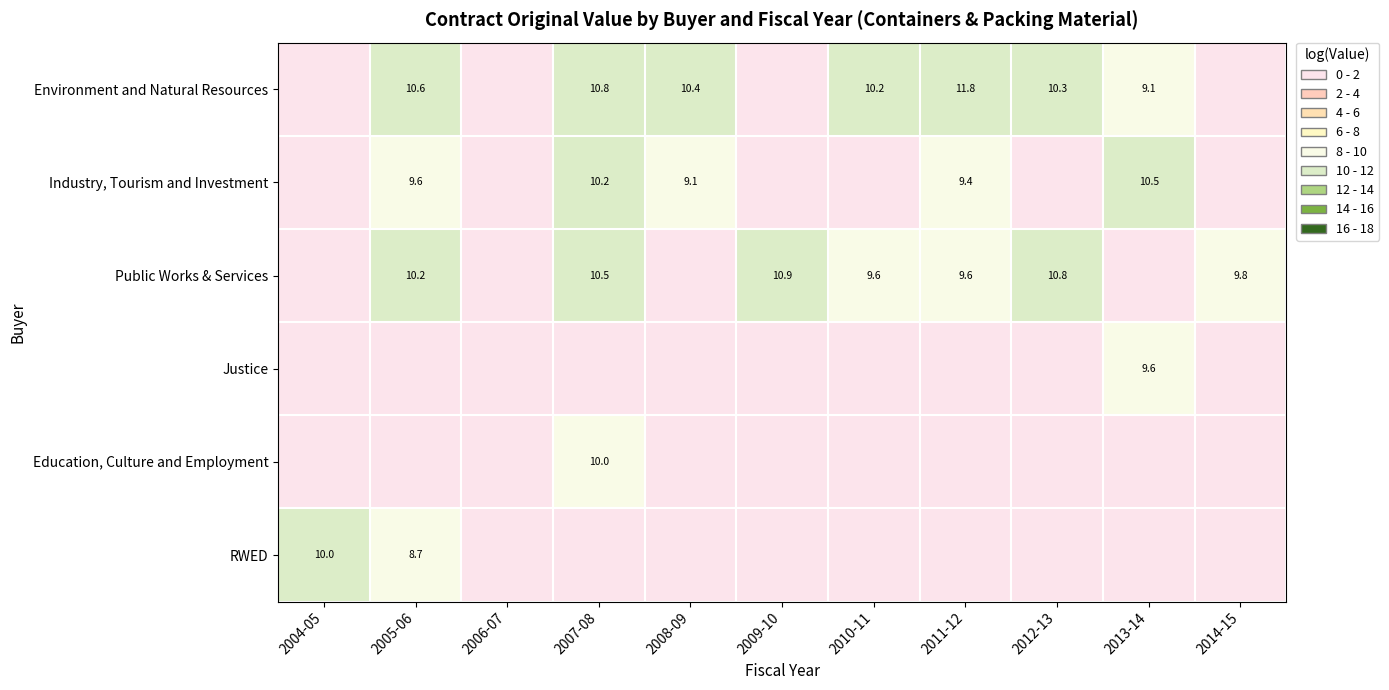

What is the greatest value displayed?

11.8